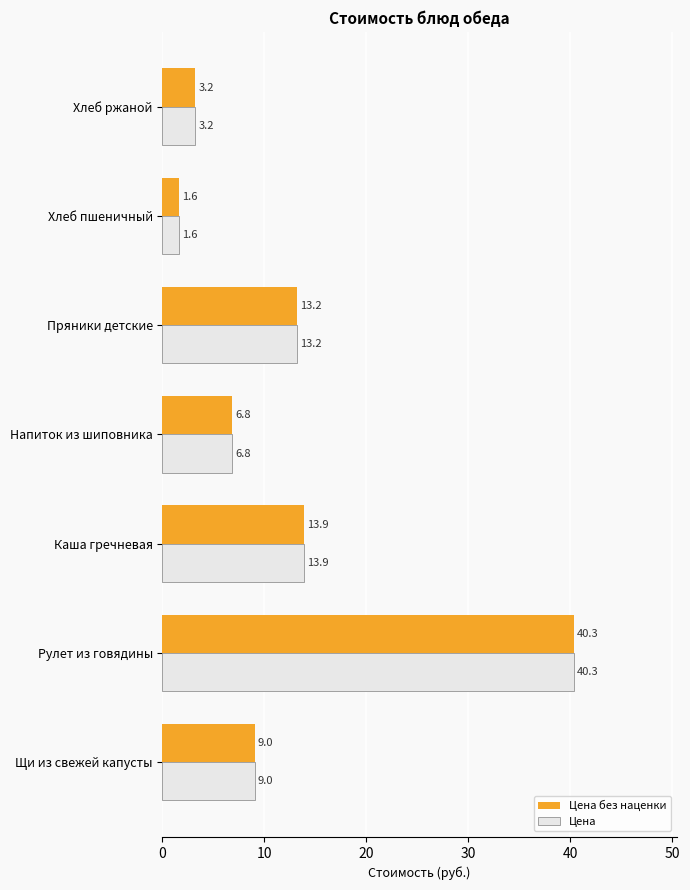

Where is Цена nearest to the value 20?

Каша гречневая